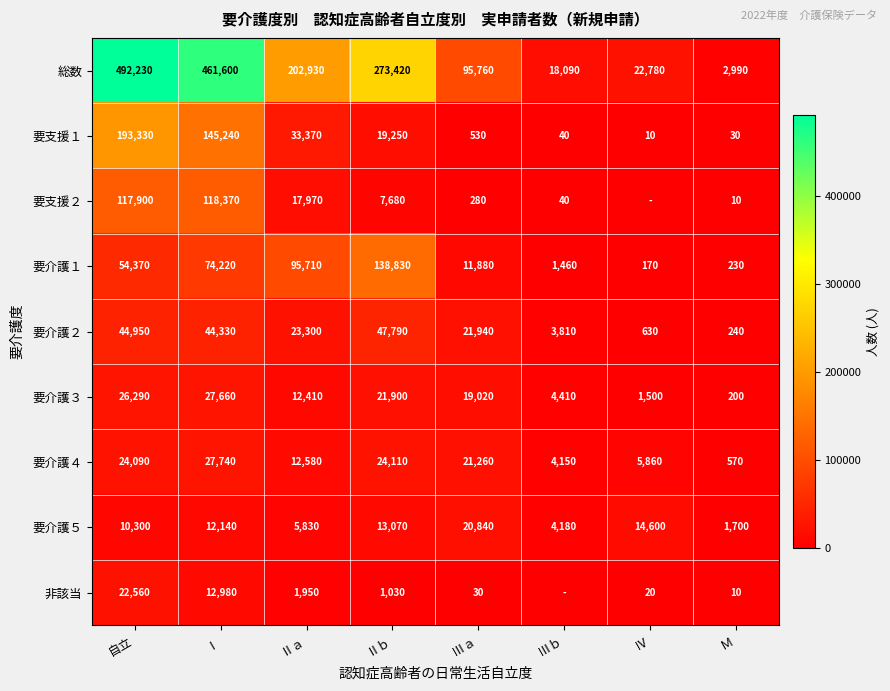

Where is 要介護５ nearest to the value 11270?

Ⅰ